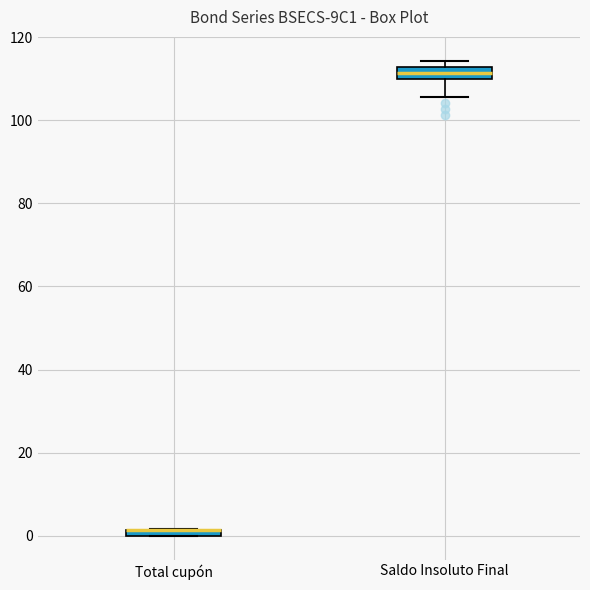

Where does the lower whisker of the box for Saldo Insoluto Final end on the y-axis? The values are not printed on the chart, so give them approximately, as read against the axis.

106